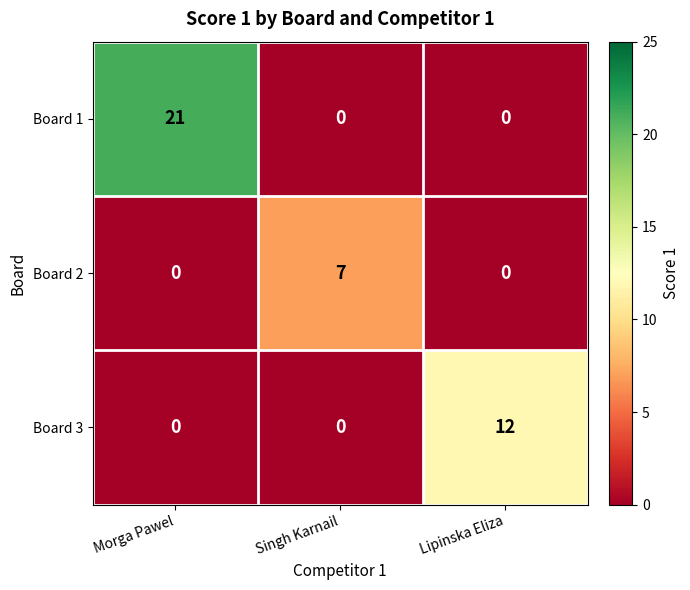

How many data points does each series have?

3